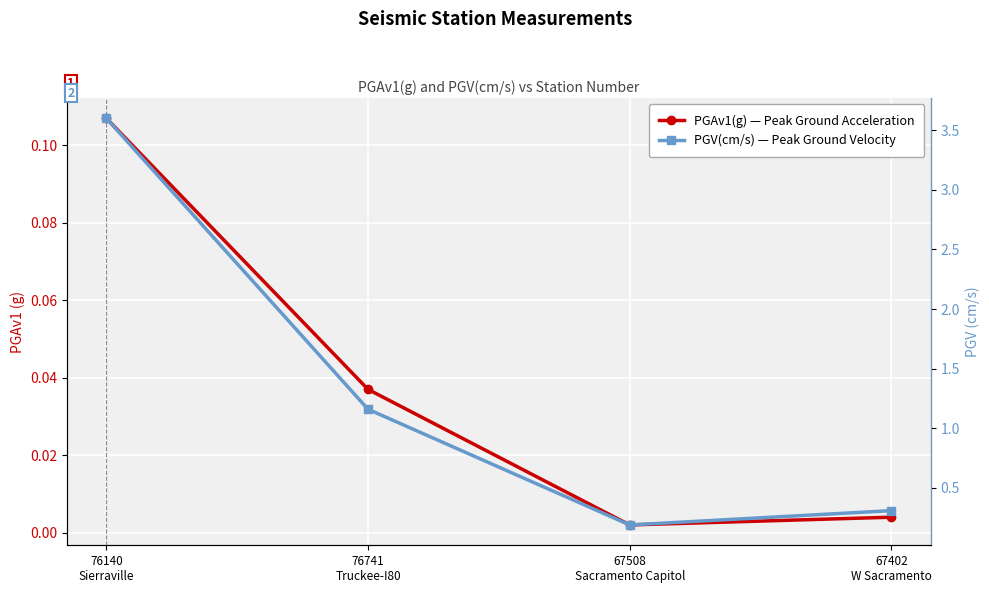

Rank the categories by PGV(cm/s) — Peak Ground Velocity value from highest to lowest.

76140
Sierraville, 76741
Truckee-I80, 67402
W Sacramento, 67508
Sacramento Capitol